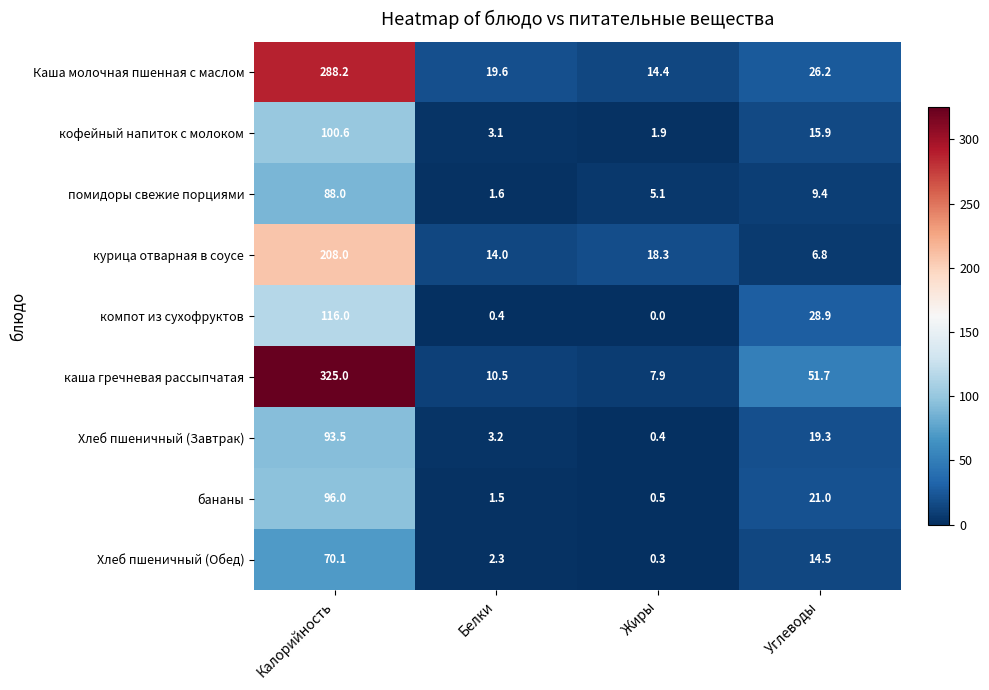

How many values in the Хлеб пшеничный (Обед) series exceed 14?

2